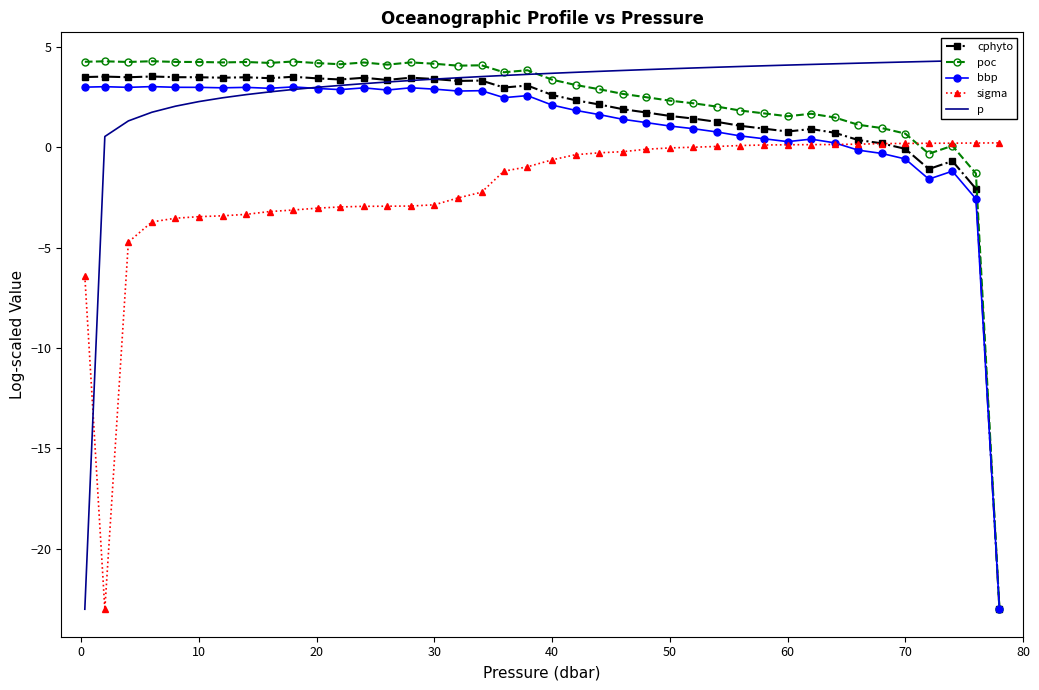

What are all the series names shown in the legend?

cphyto, poc, bbp, sigma, p